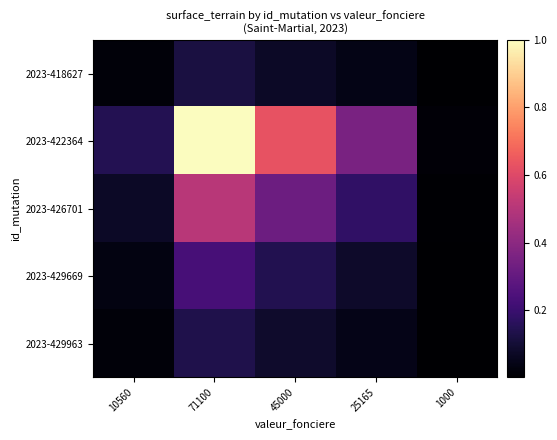

At how many categories does at least one series exceed 0?

5